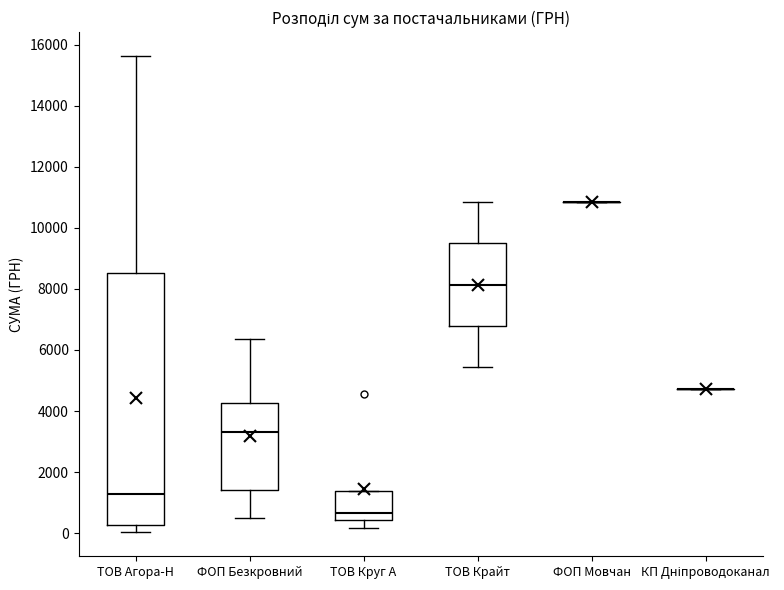

Reading left to right, transcribe this box plot: for each box, give where its median line is, the range the box spans, and where its two whiskers end, as read against the y-axis. The values are not printed on the chart, so give them approximately, as read against the axis.

ТОВ Агора-Н: median 1200, box 200 to 8600, whiskers 0 to 15600
ФОП Безкровний: median 3400, box 1400 to 4200, whiskers 600 to 6400
ТОВ Круг А: median 600, box 400 to 1400, whiskers 200 to 1400
ТОВ Крайт: median 8200, box 6800 to 9400, whiskers 5400 to 10800
ФОП Мовчан: box collapsed to a line at 10800, whiskers 10800 to 10800
КП Дніпроводоканал: box collapsed to a line at 4800, whiskers 4800 to 4800